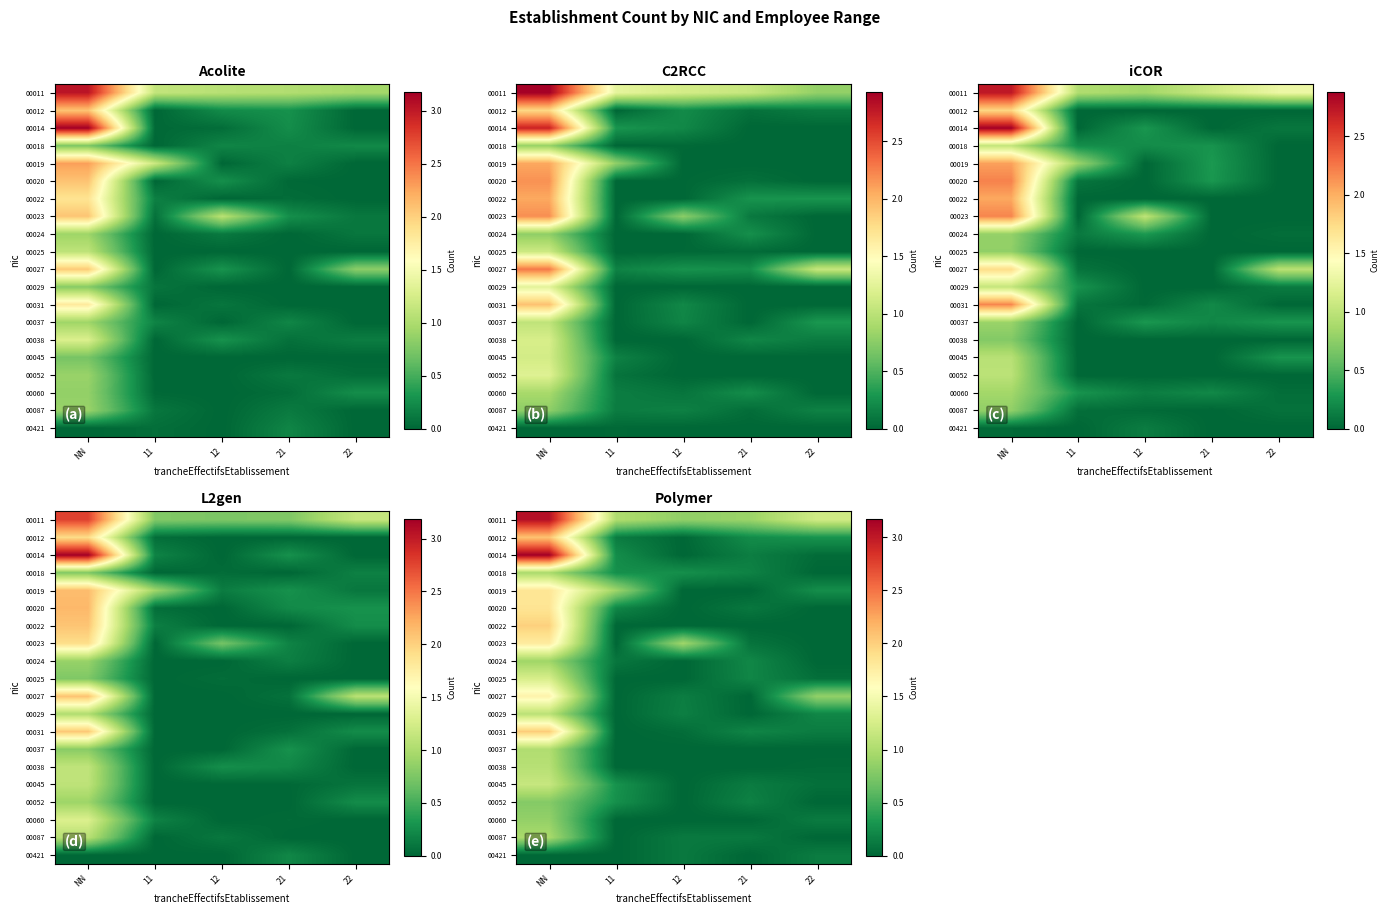

The row_11 series shows 1.6 at NN. True or false?

False